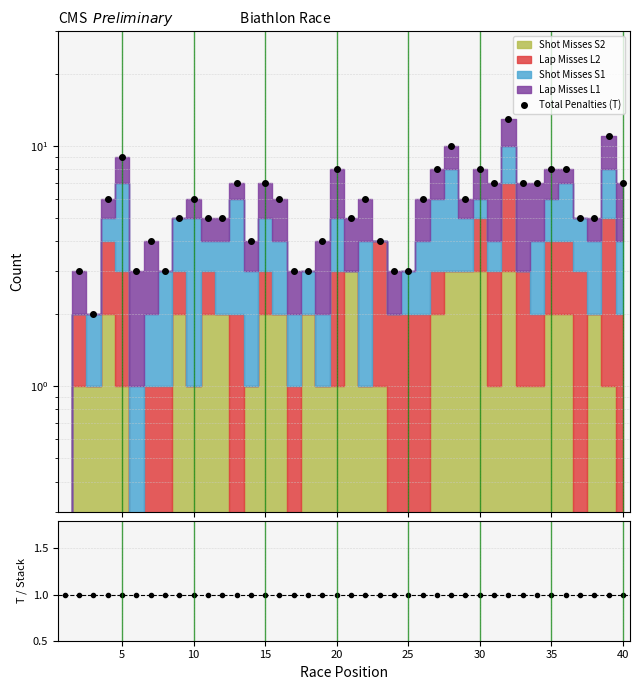

How many data points are less than 6?

19